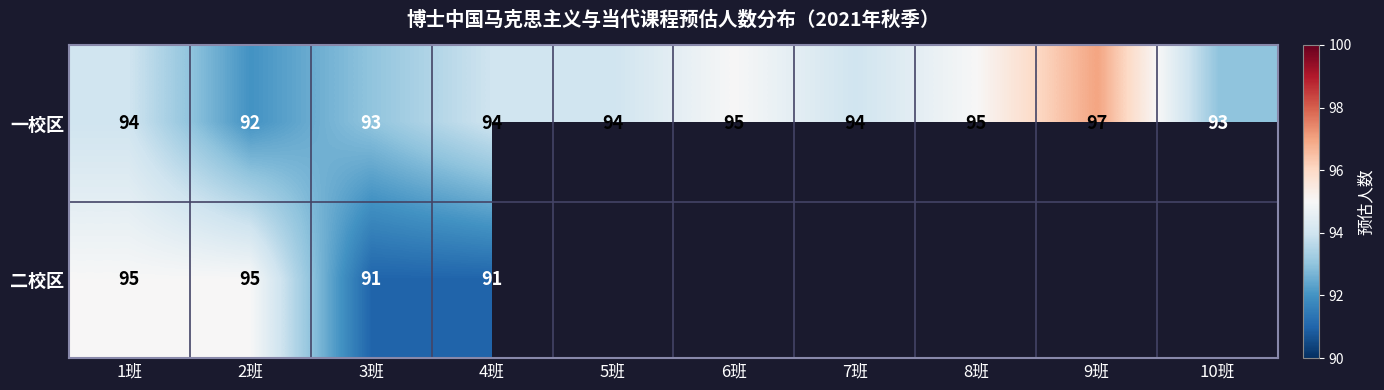

The 一校区 series shows 93 at 10班. True or false?

True